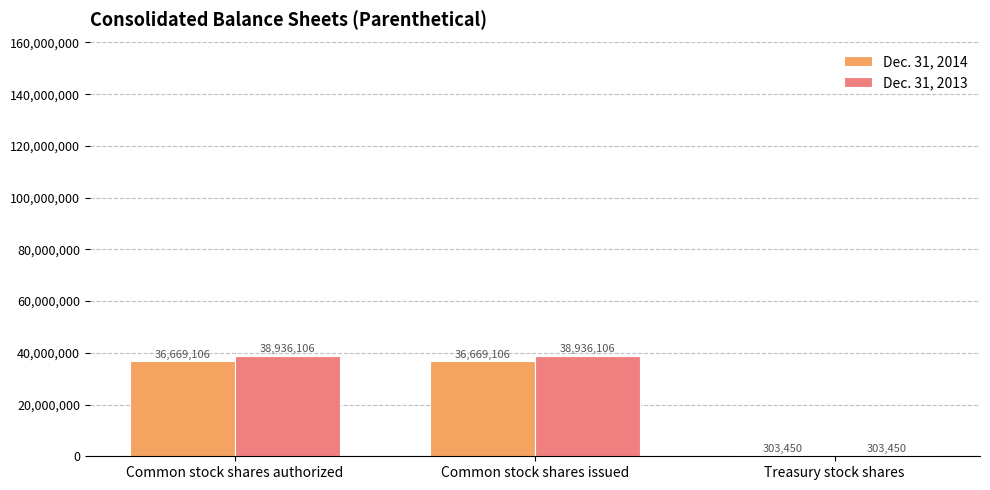

What is the sum of the Dec. 31, 2013 values at Treasury stock shares and Common stock shares issued?

39239556